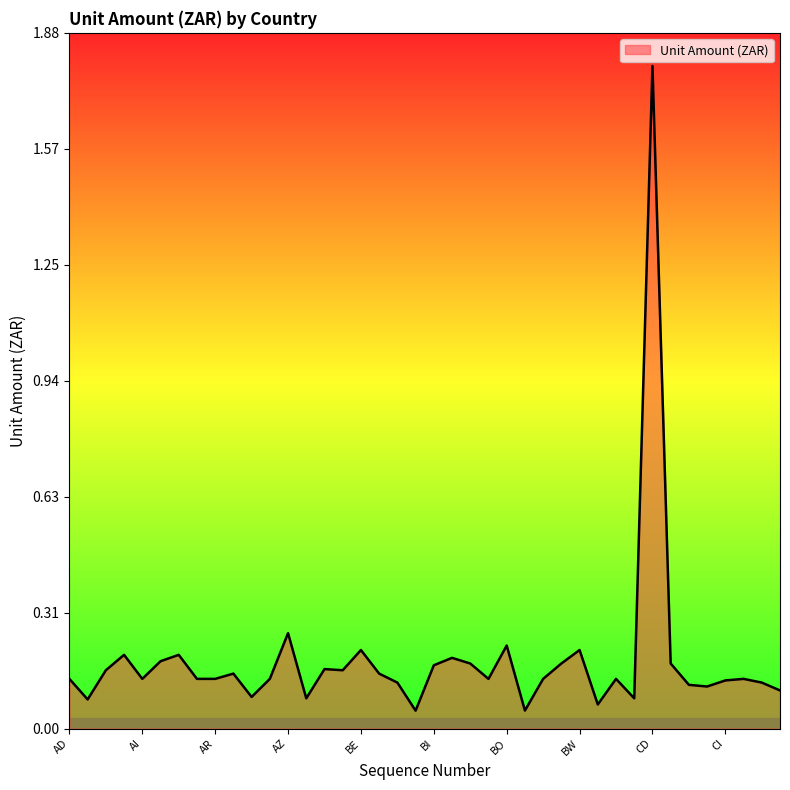

What is the maximum value shown in the chart?

1.8